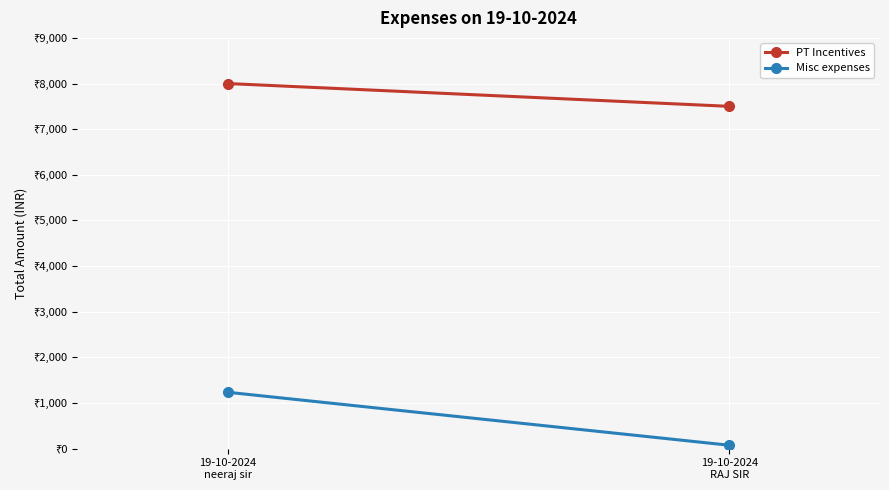

Reading right to left, transcribe all the data shown in this chart.

PT Incentives: 7500	8000
Misc expenses: 75	1236